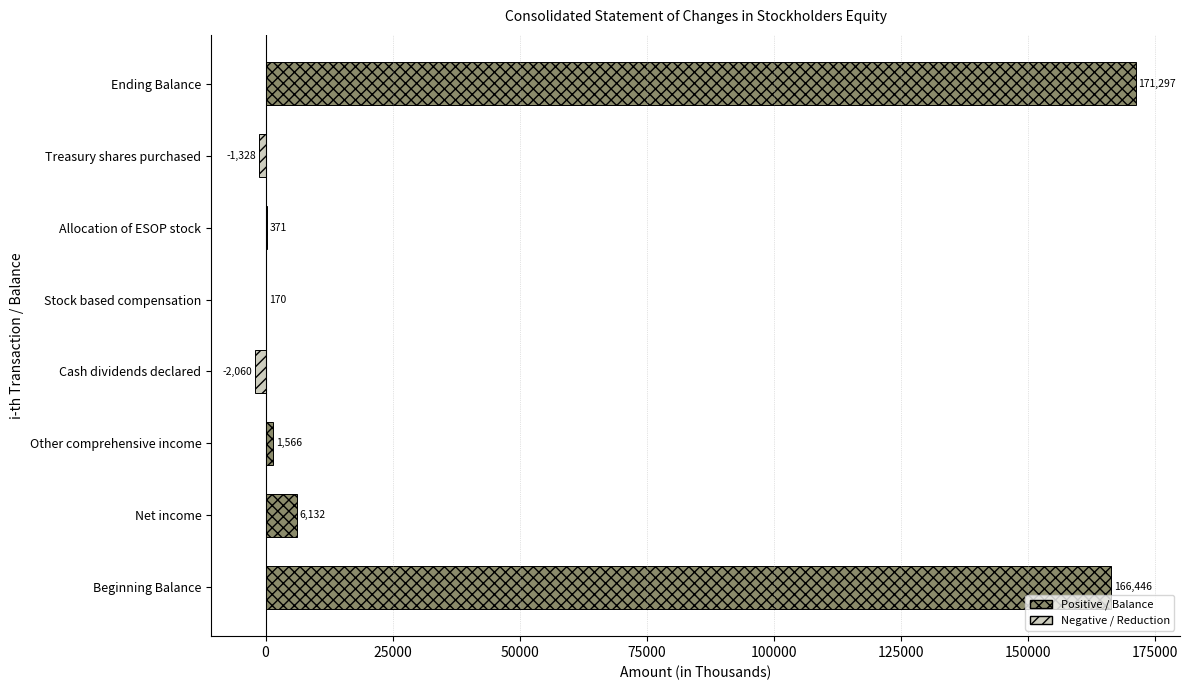

Which label corresponds to the largest value in the chart?

Ending Balance